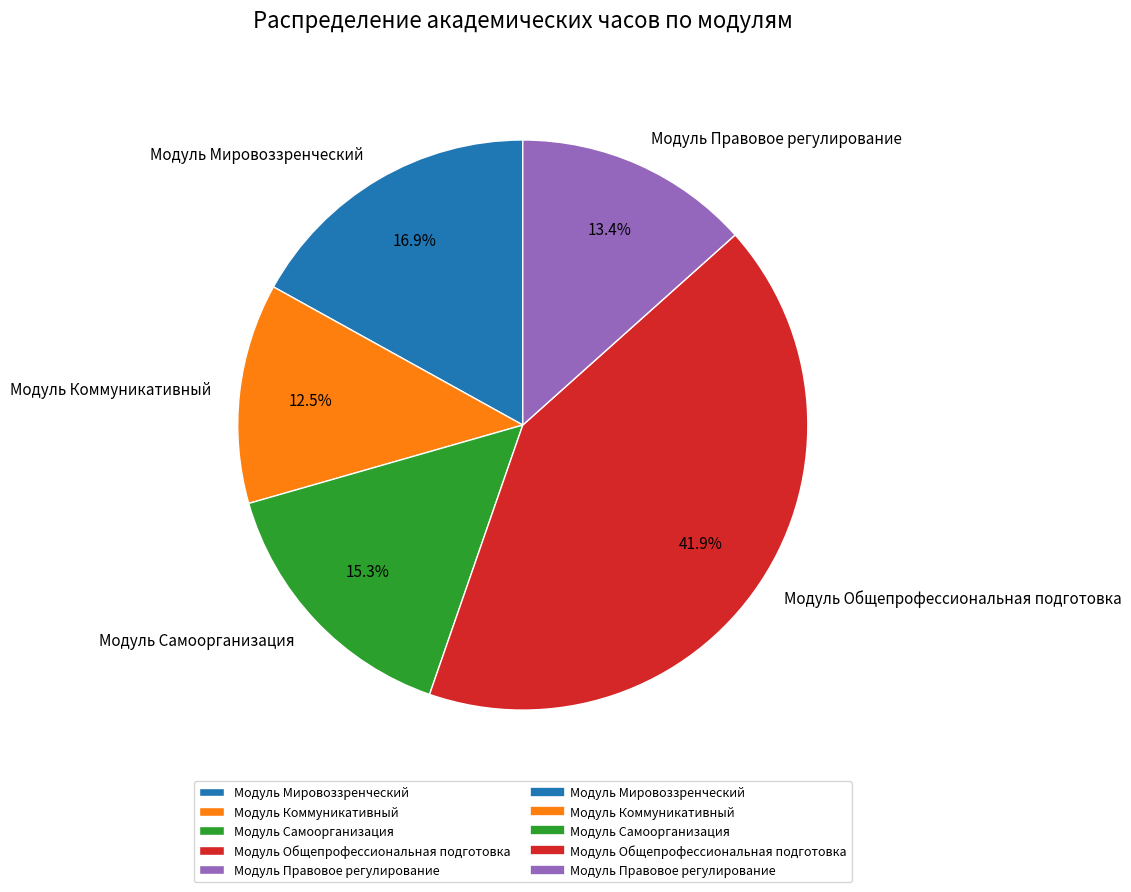

What is the ratio of the value at Модуль Общепрофессиональная подготовка to the value at Модуль Правовое регулирование?

3.1